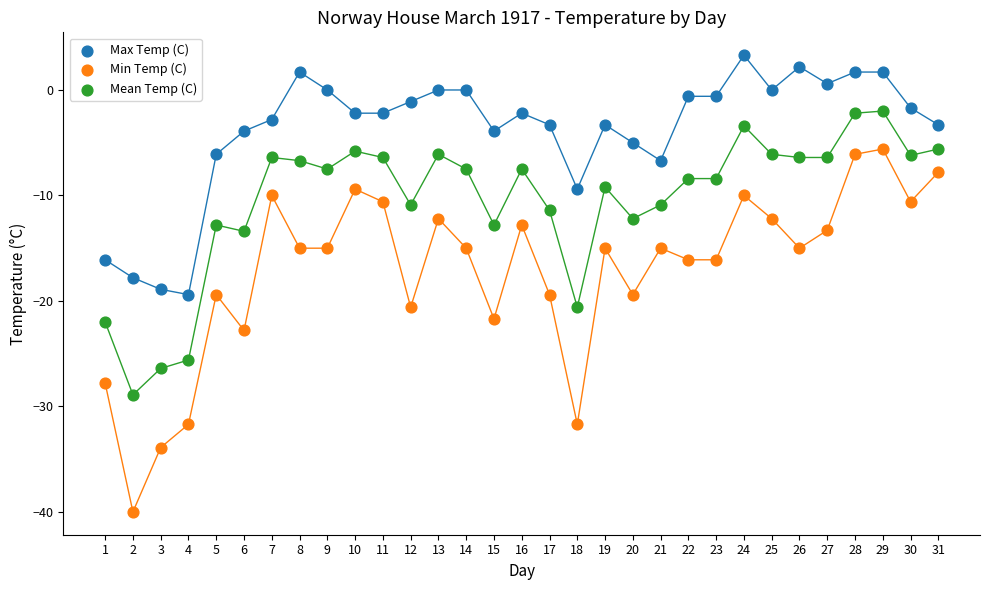

What is the X range (max minus min) for the scatter plot?

30.0